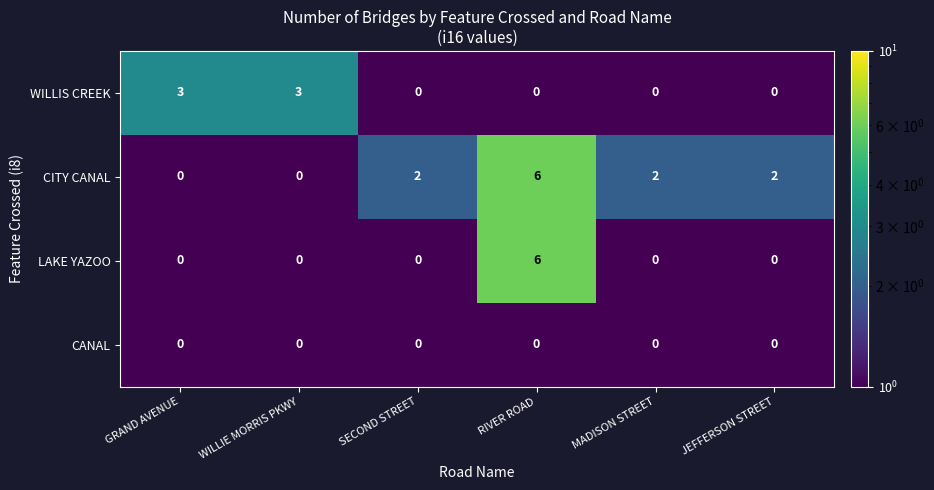

What is the highest value of the LAKE YAZOO series?

6